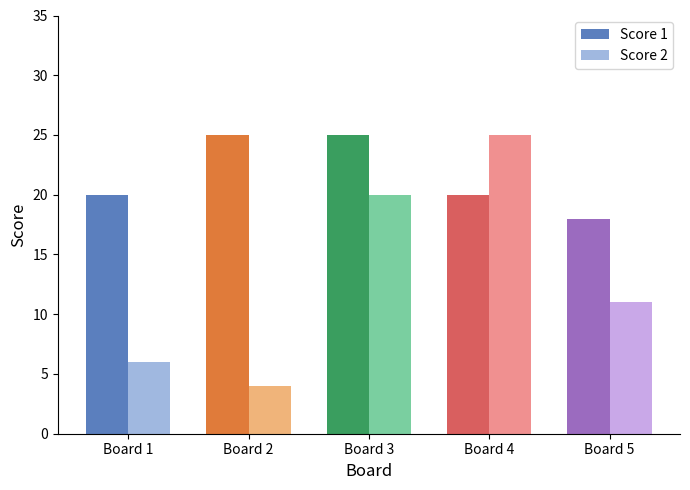

Which series has the largest total across all categories?

Score 1